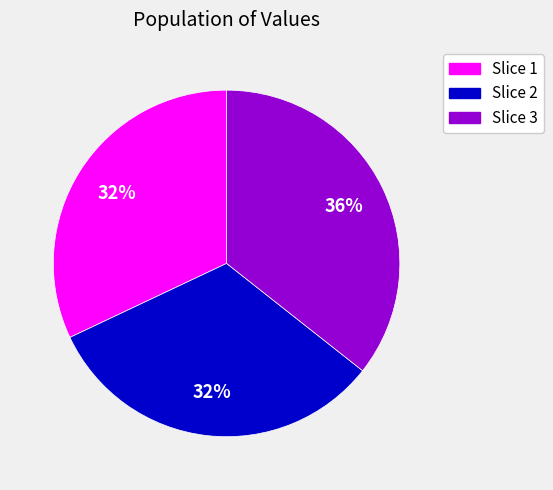

The Slice 1 slice represents 32% of the pie. True or false?

True